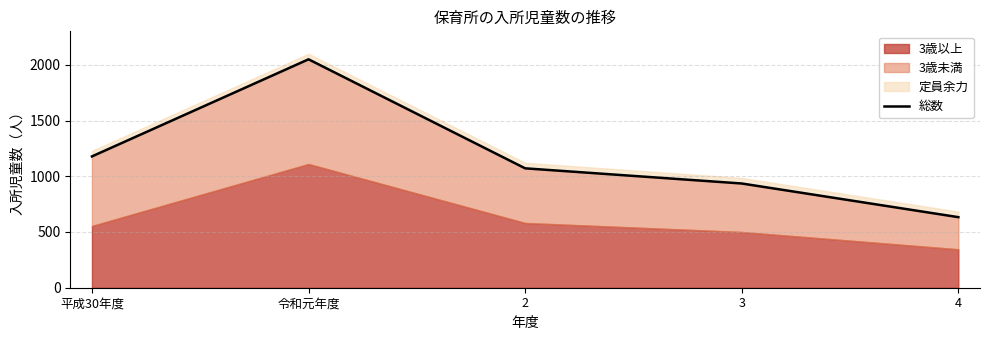

Where is the data nearest to the value 1341?

平成30年度